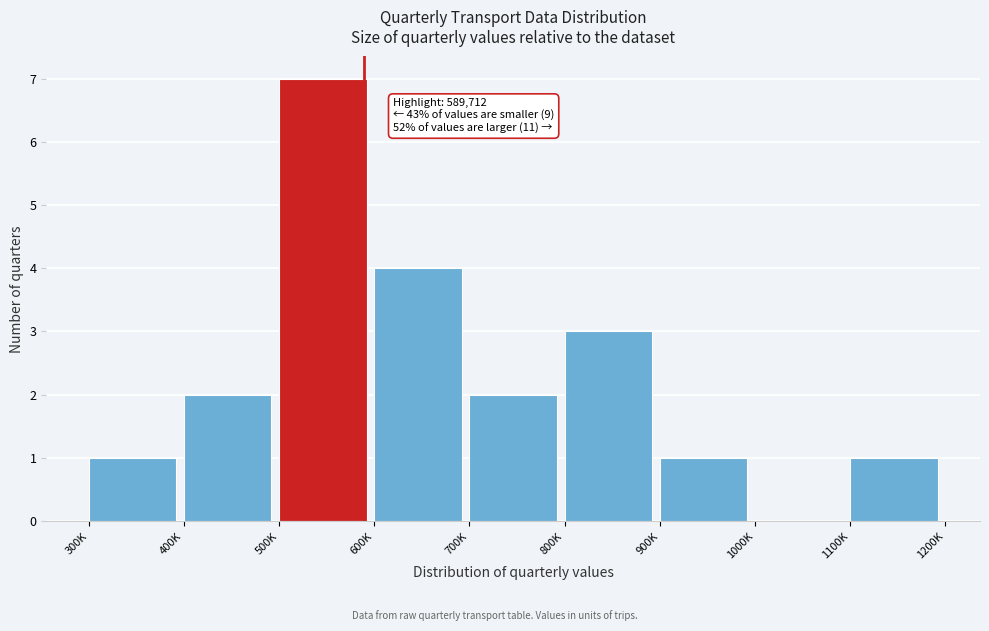

Reading left to right, extract all data points from this chart.

300K=1	400K=2	500K=7	600K=4	700K=2	800K=3	900K=1	1000K=0	1100K=1